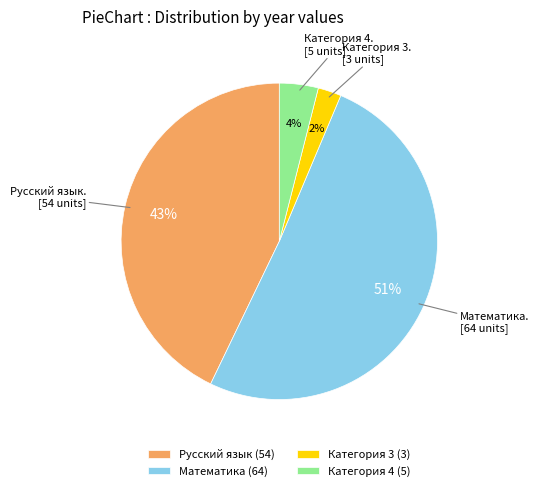

Is it true that Категория 4 is 4% of the pie?

True